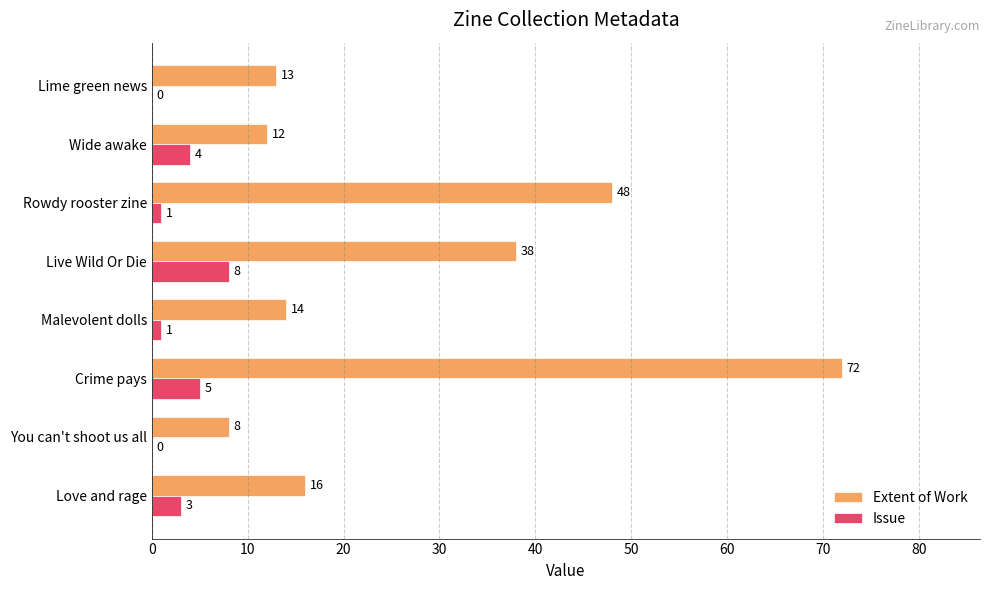

What is the sum of the Issue values at Live Wild Or Die and Malevolent dolls?

9